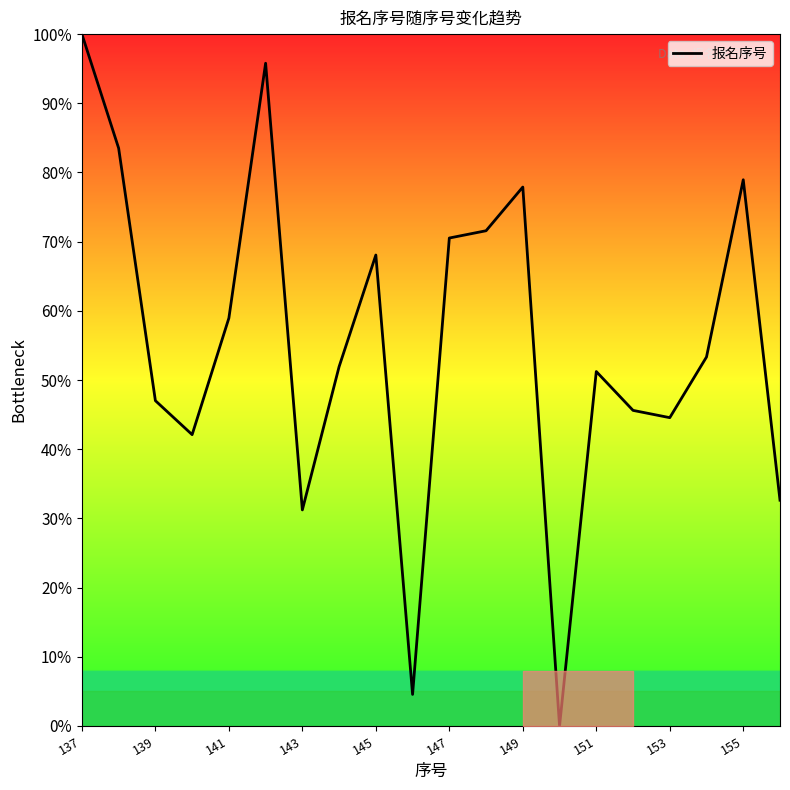

Does the chart have visible grid lines?

No